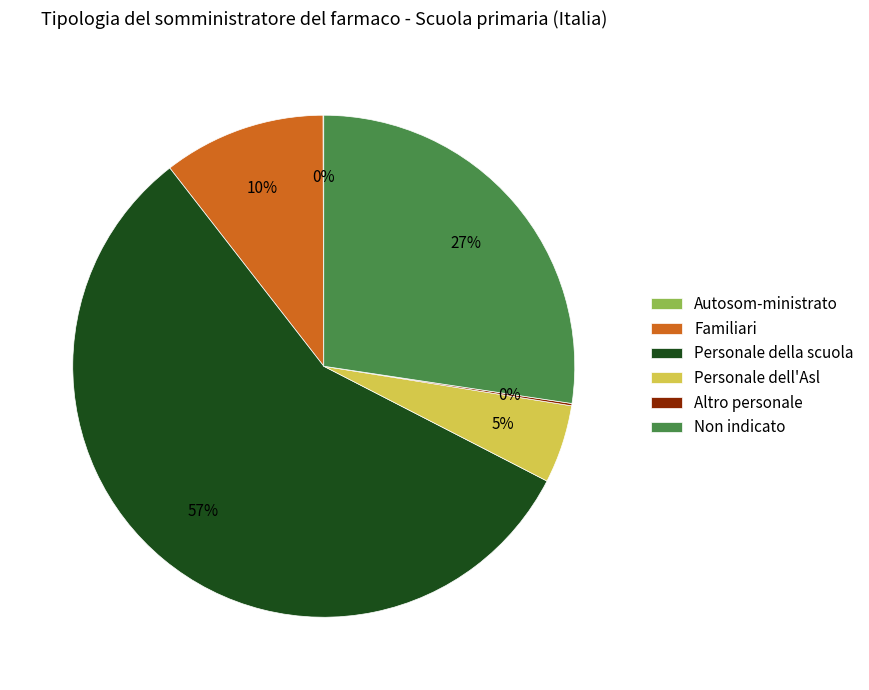

What percentage is the Personale dell'Asl slice, to the nearest percent?

5%